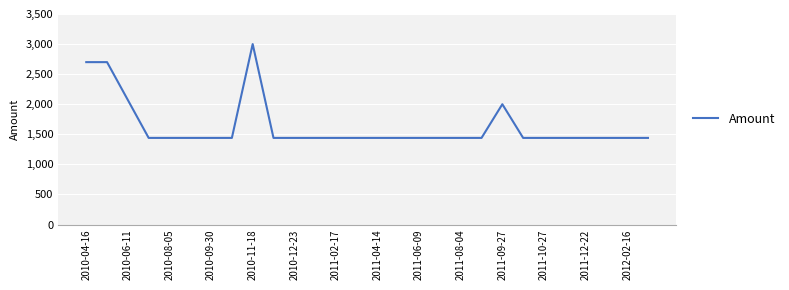

What is the difference between the maximum and minimum values?

1560.0